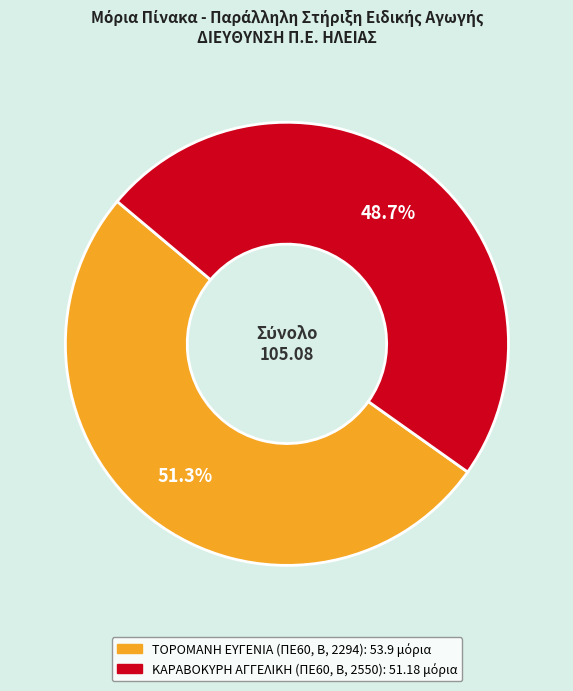

To the nearest percent, what percentage of the pie is ΚΑΡΑΒΟΚΥΡΗ ΑΓΓΕΛΙΚΗ (ΠΕ60, Β, 2550)?

49%